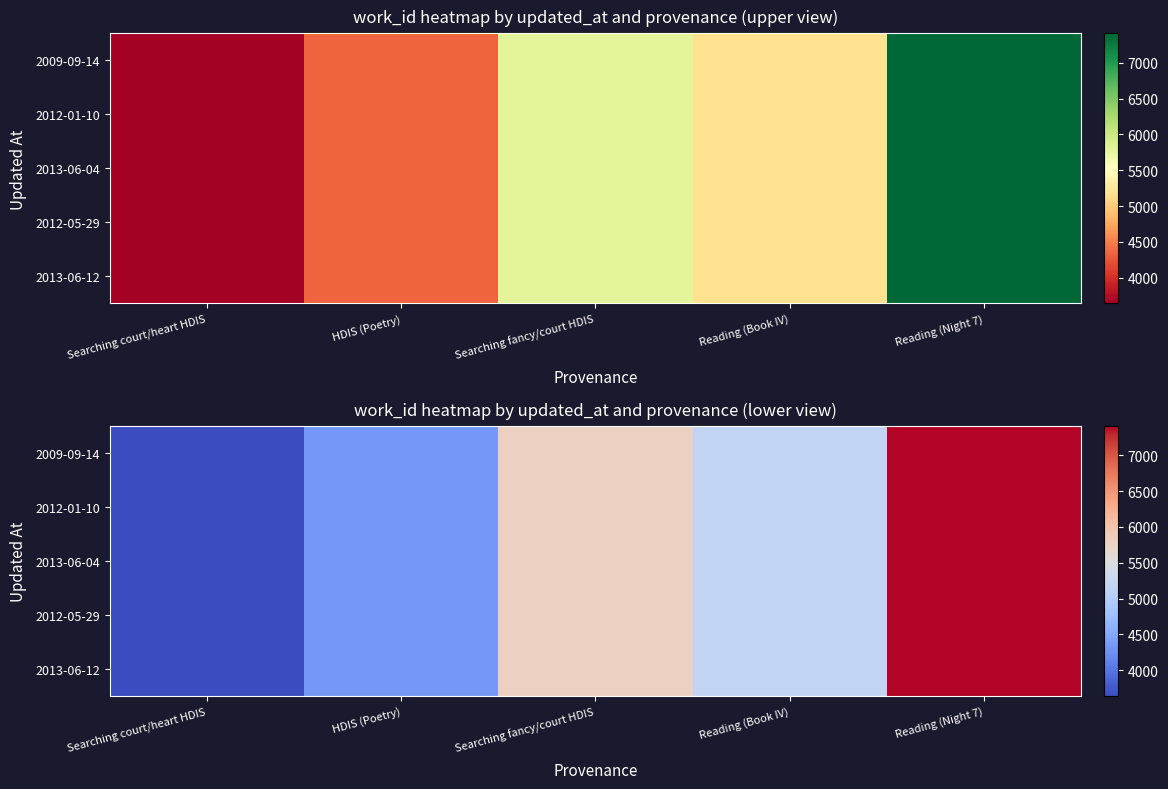

True or false: 2009-09-14 has a value of 5782 at Searching fancy/court HDIS.

True